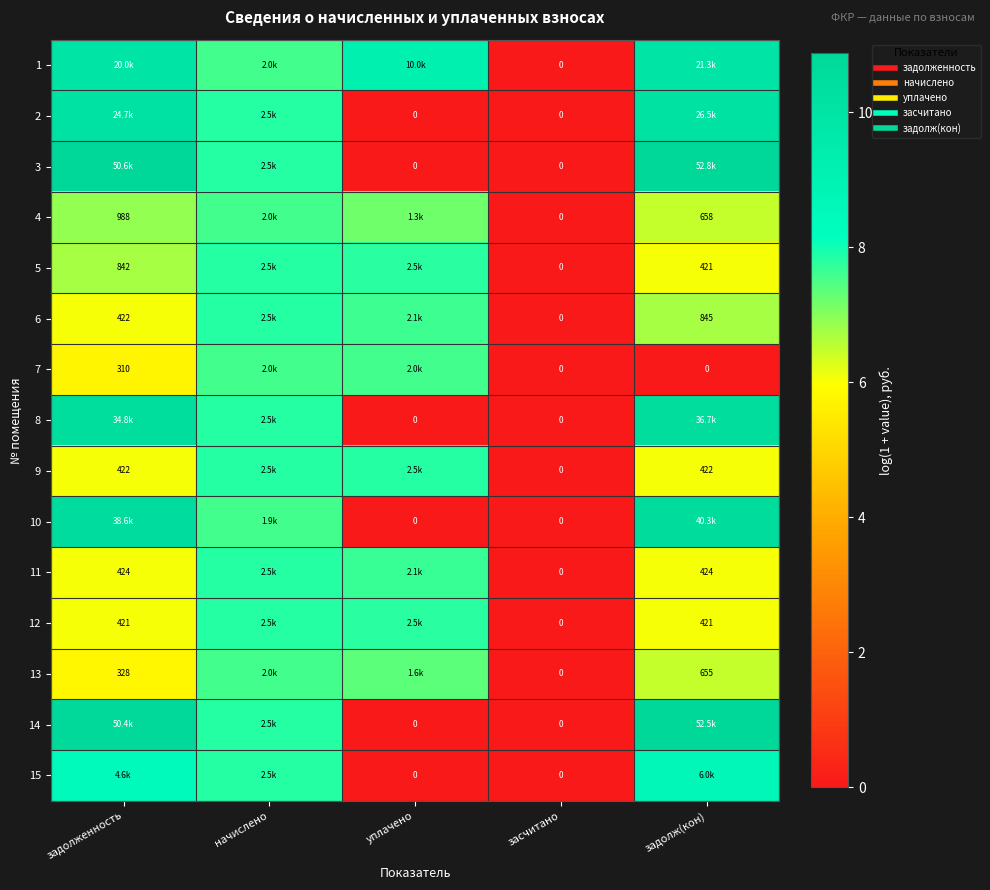

What is the maximum value shown in the chart?

10.9